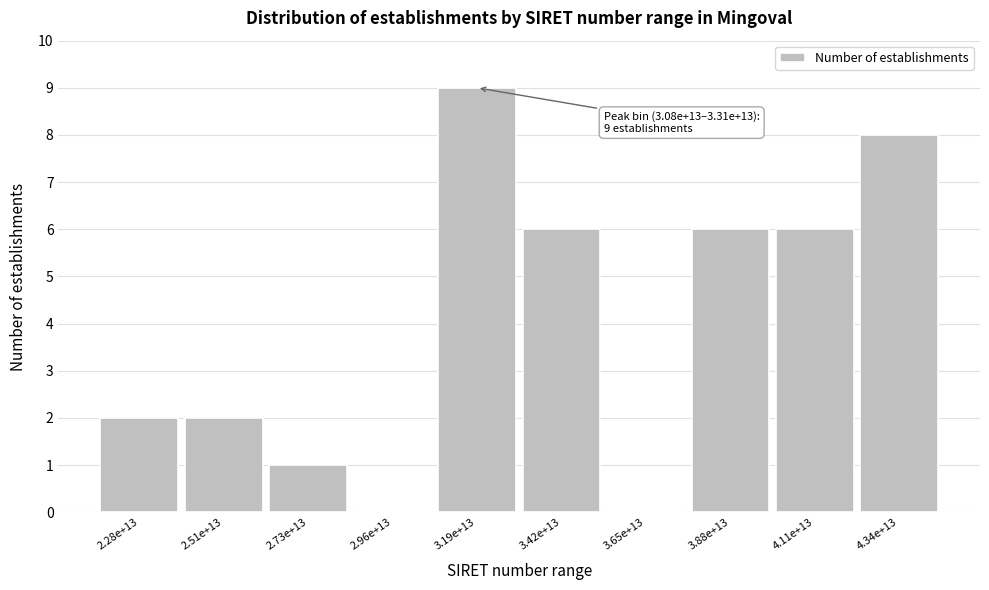

Reading left to right, what are all the values shown in this chart?

2.28e+13=2	2.51e+13=2	2.73e+13=1	2.96e+13=0	3.19e+13=9	3.42e+13=6	3.65e+13=0	3.88e+13=6	4.11e+13=6	4.34e+13=8